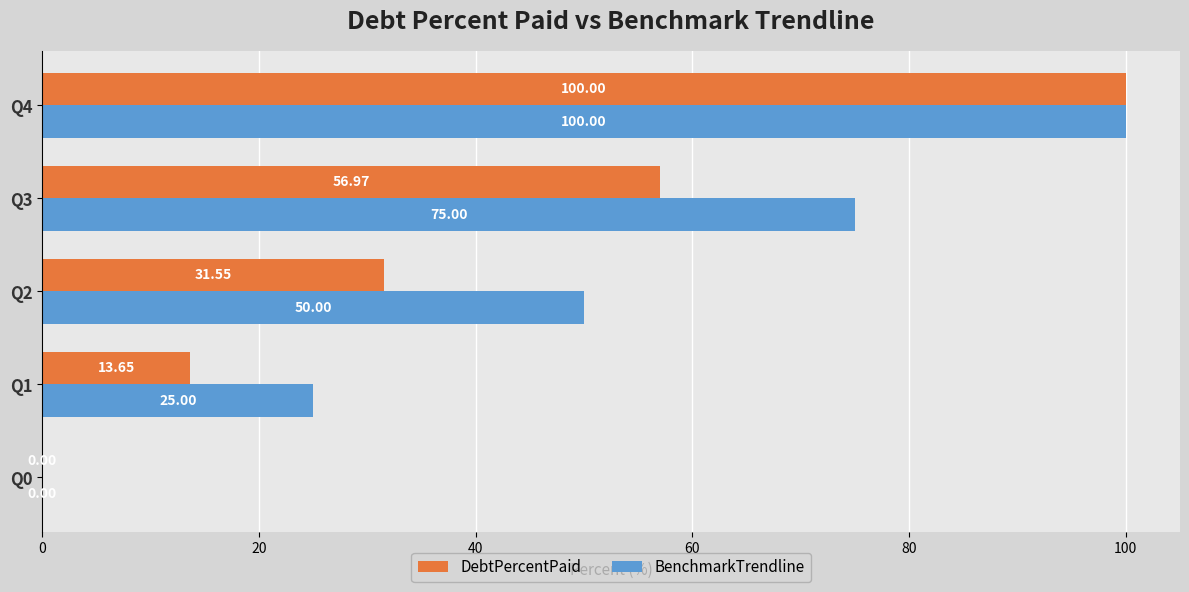

Which series has the largest total across all categories?

BenchmarkTrendline